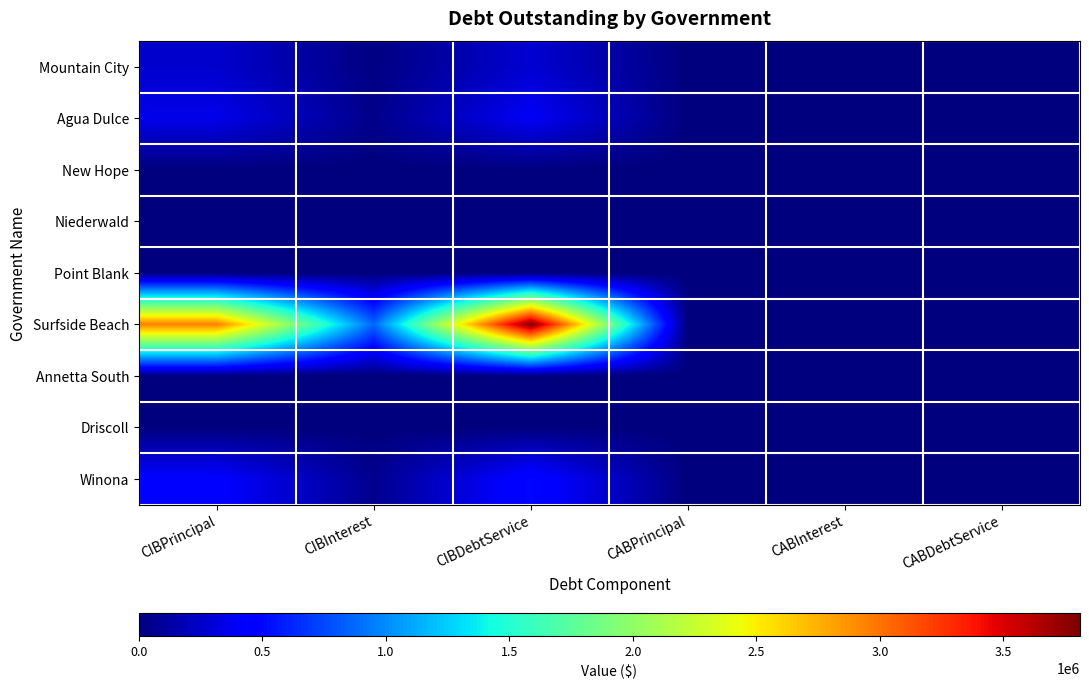

At how many categories does at least one series exceed 3581981?

1